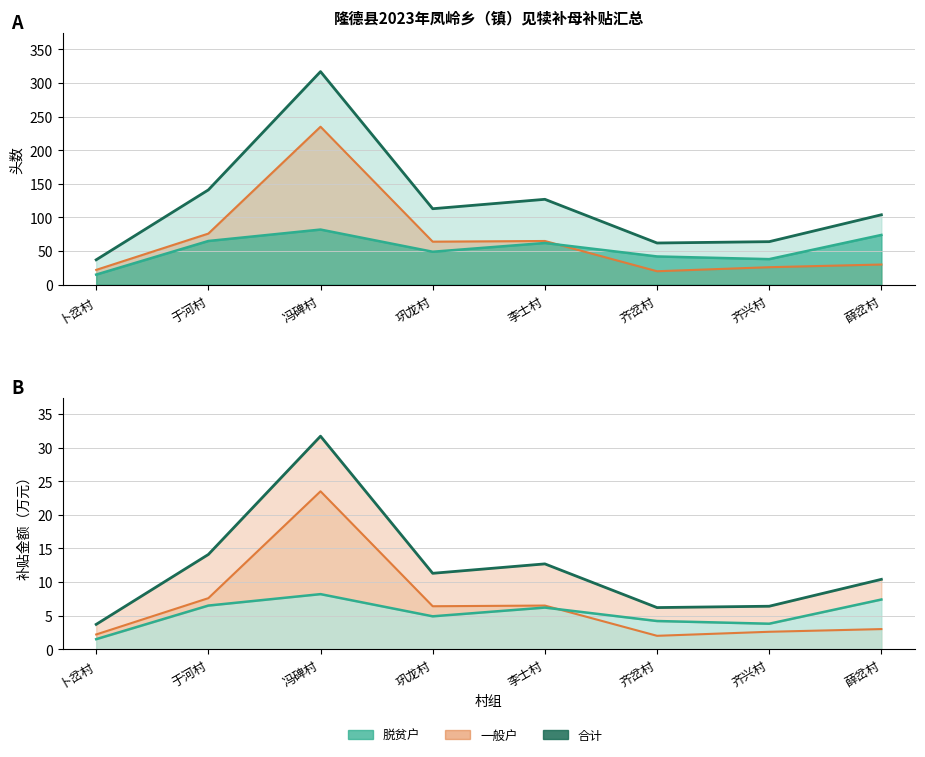

At which label is 脱贫户-头数线 closest to 48?

巩龙村